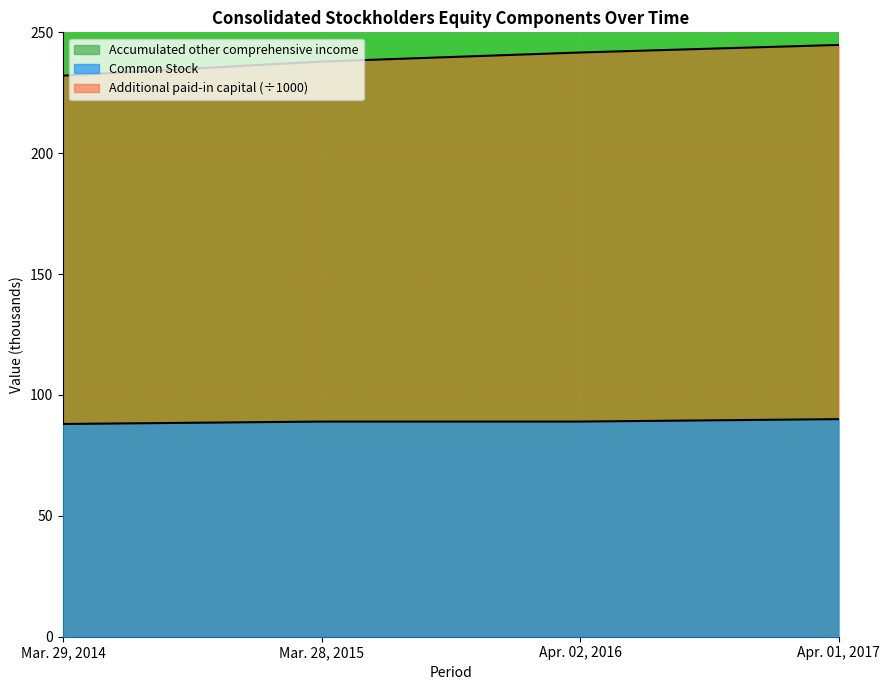

At which label does Additional paid-in capital first exceed 241?

Apr. 02, 2016